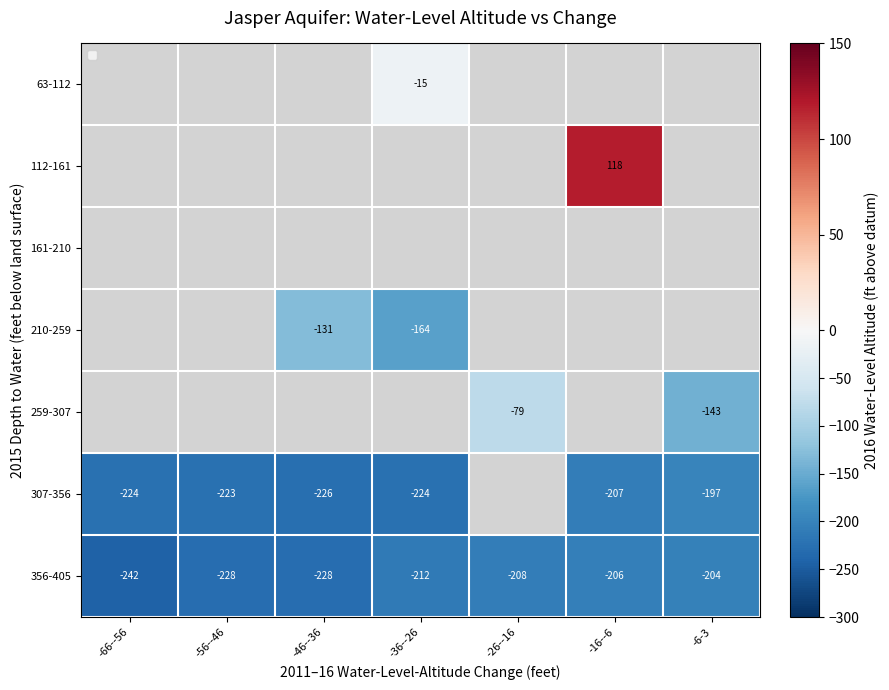

The 63-112 series shows -27 at -36--26. True or false?

False